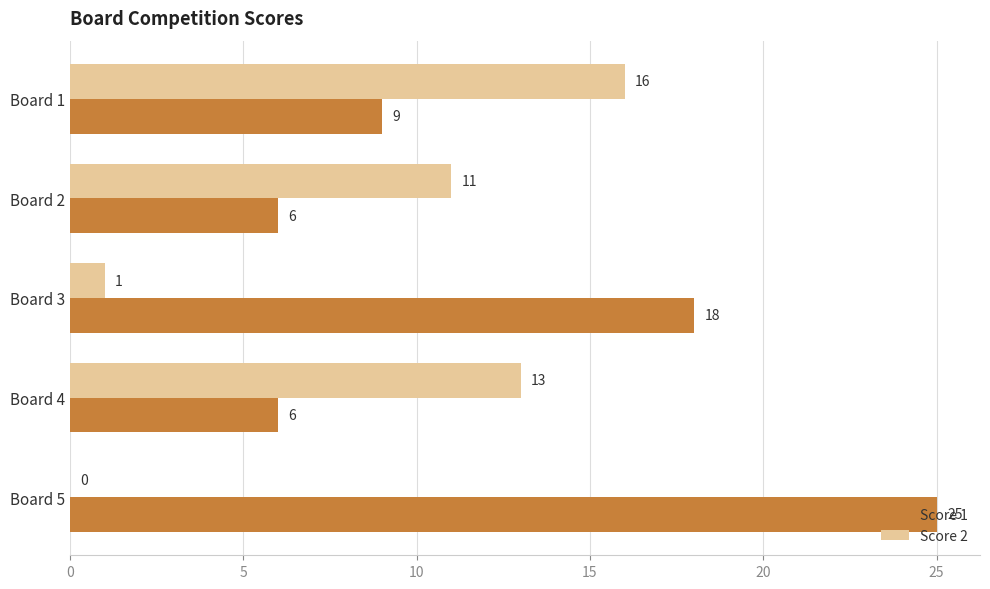

What is the average value of the Score 1 series?

13